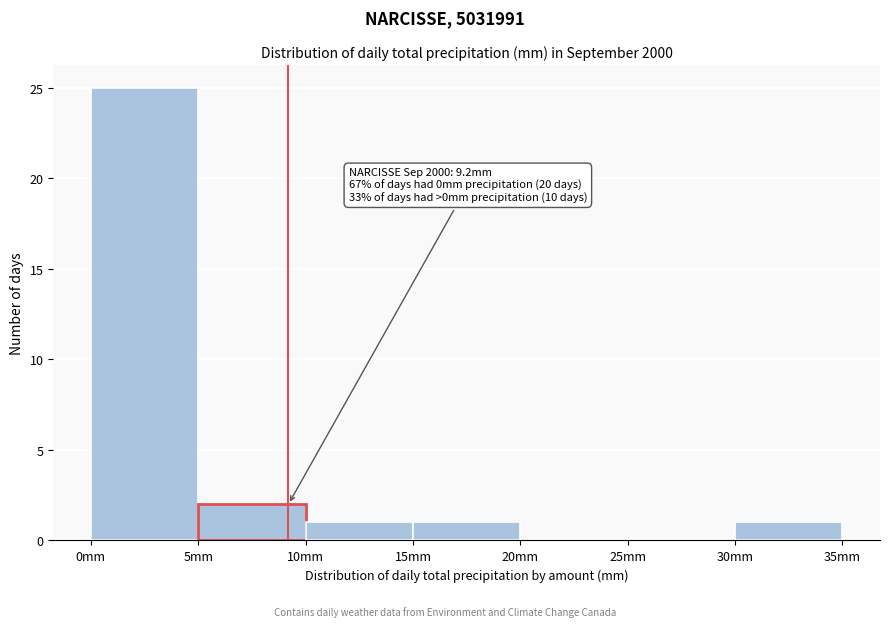

Which range on the x-axis has the tallest bar?

0 to 5